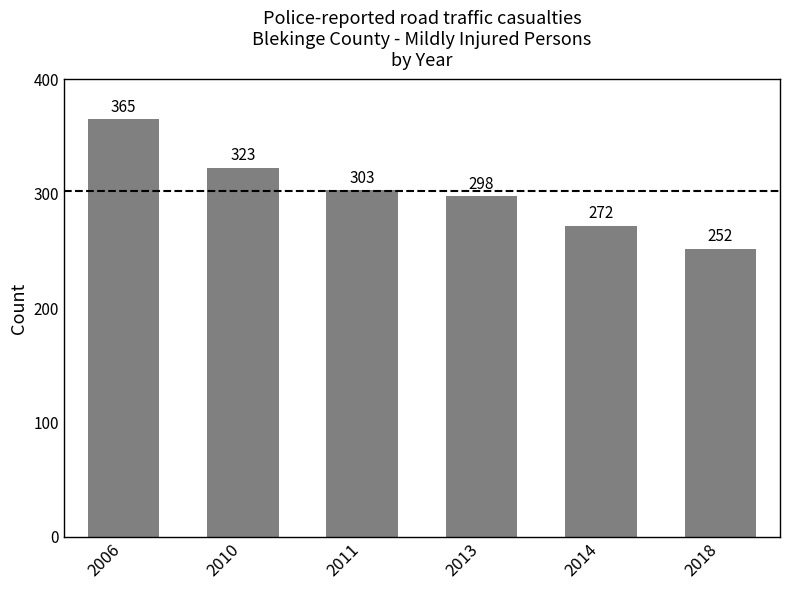

How many values are between 272 and 323?

4